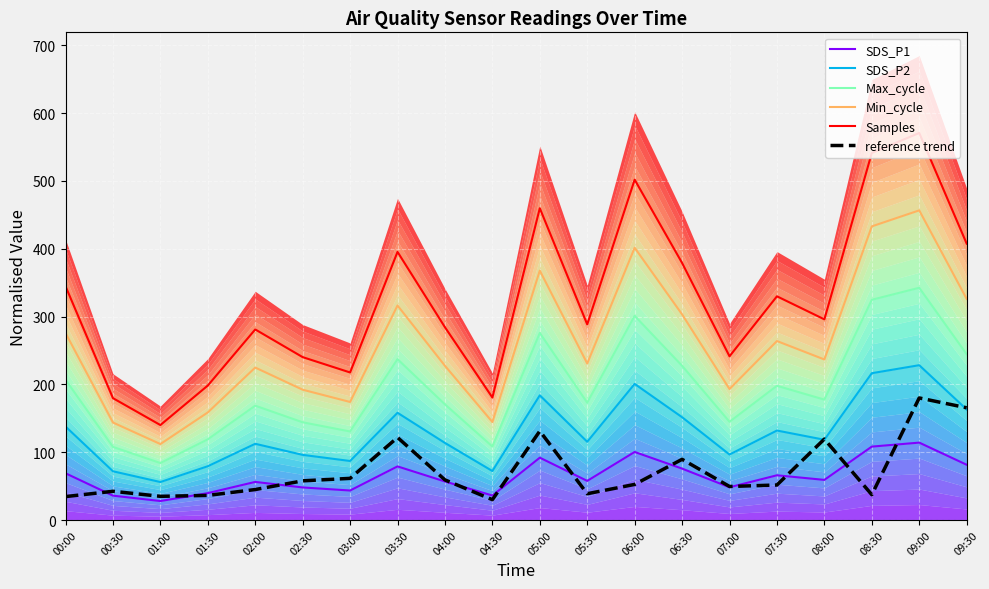

What is the average value of the Samples series?

323.9